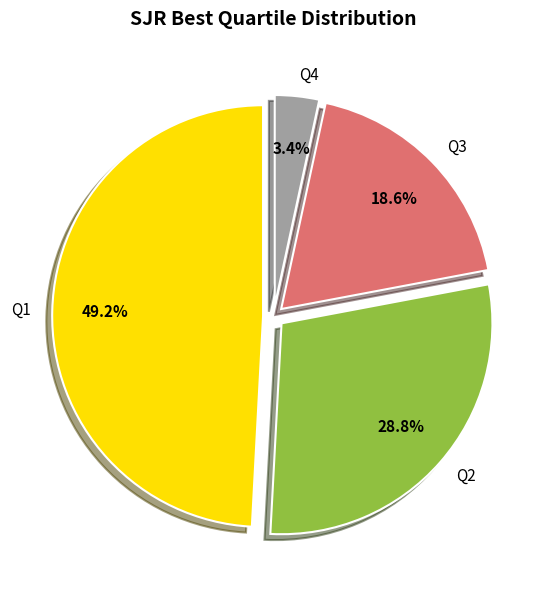

To the nearest percent, what portion does Q2 represent?

29%